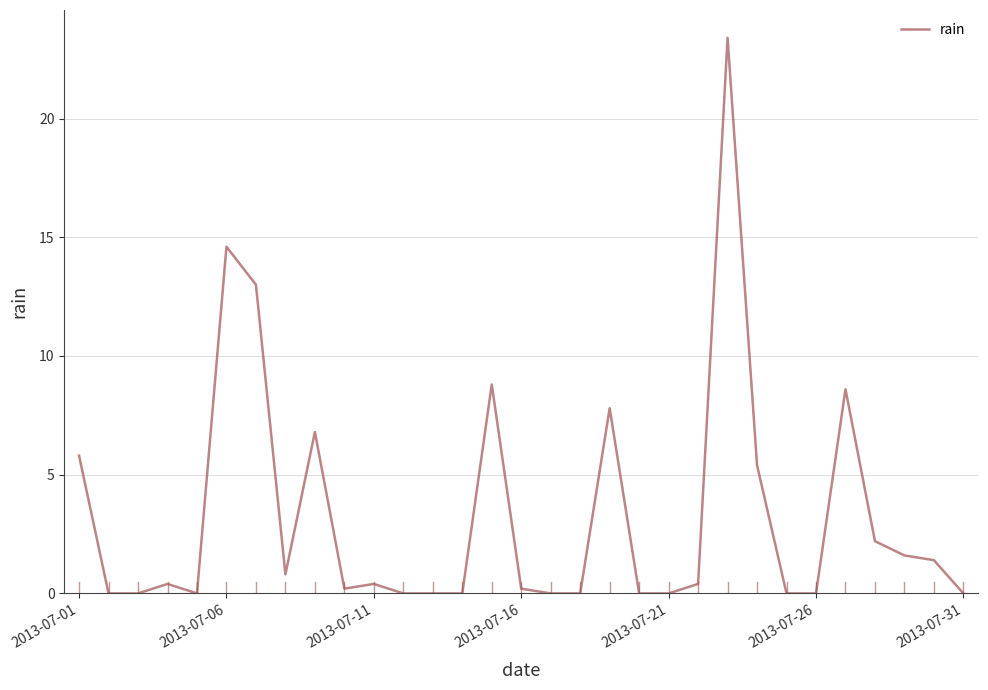

What is the difference between the maximum and minimum values?

23.4